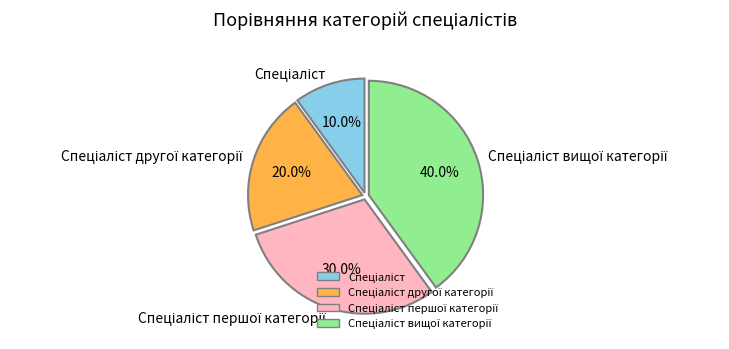

Is there any slice that represents more than half of the pie?

No